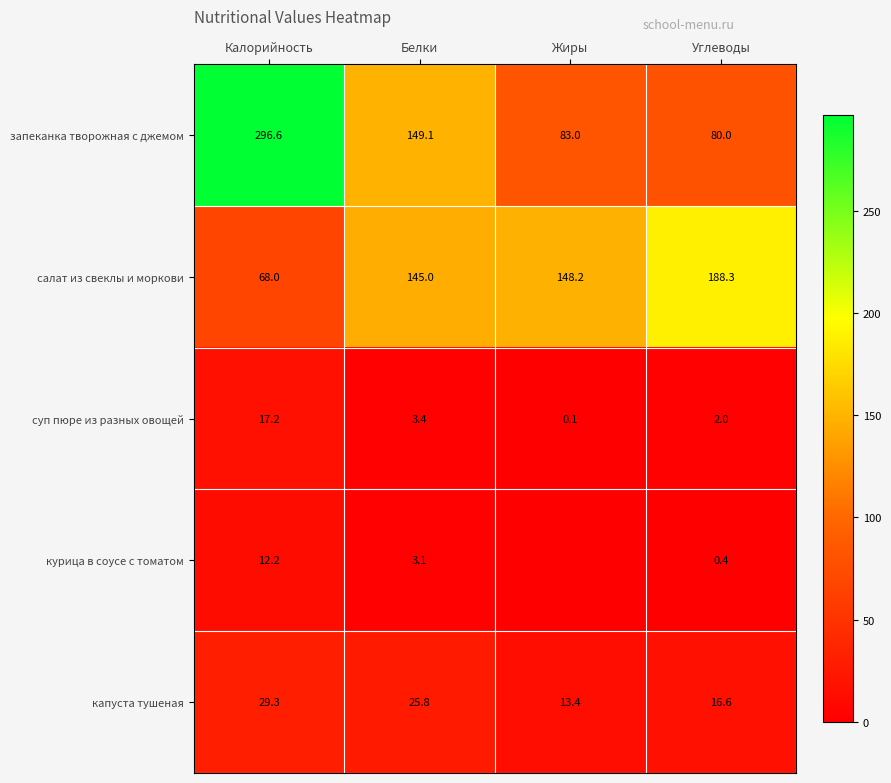

What is the total value across all series at Углеводы?

287.3